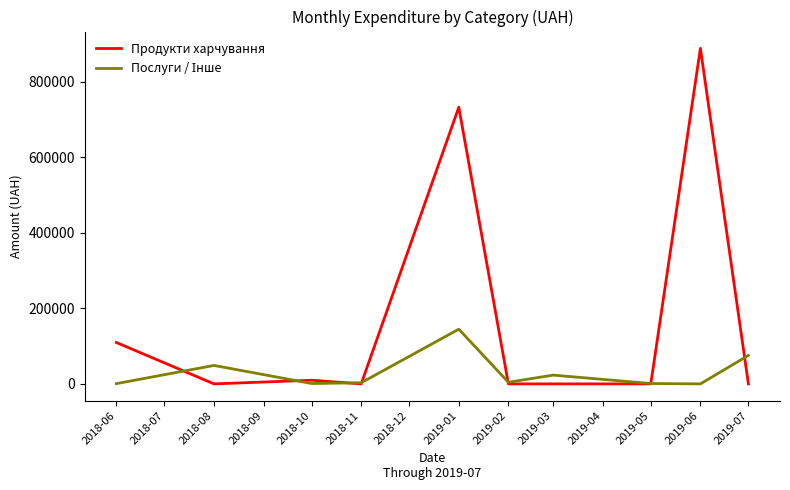

Which series has the largest total across all categories?

Продукти харчування